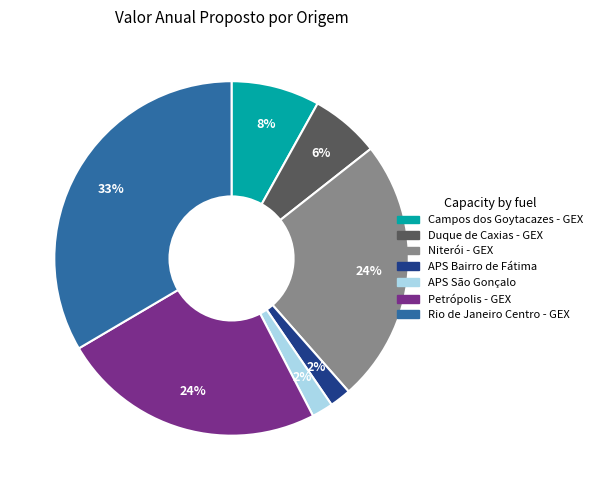

The Niterói - GEX slice represents 33% of the pie. True or false?

False